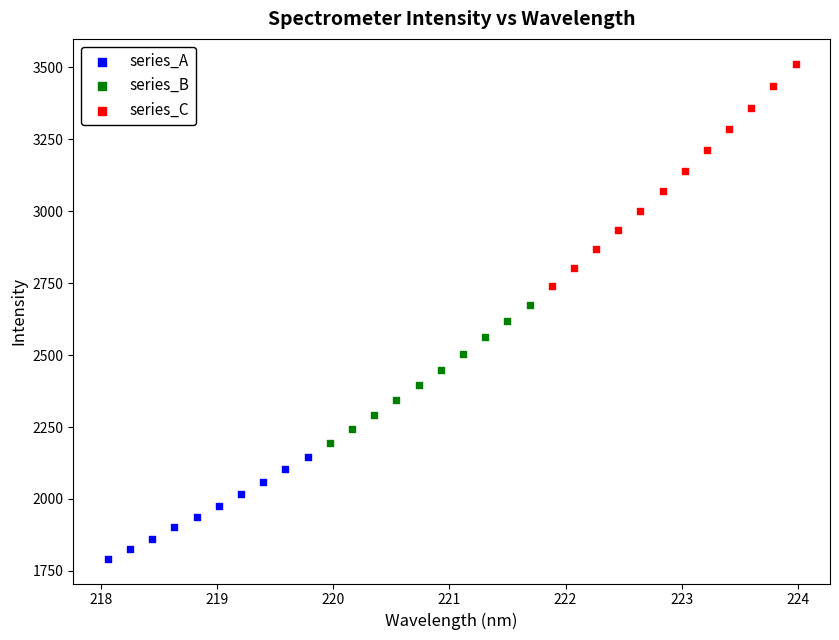

Which series contains the lowest Y value?

series_A